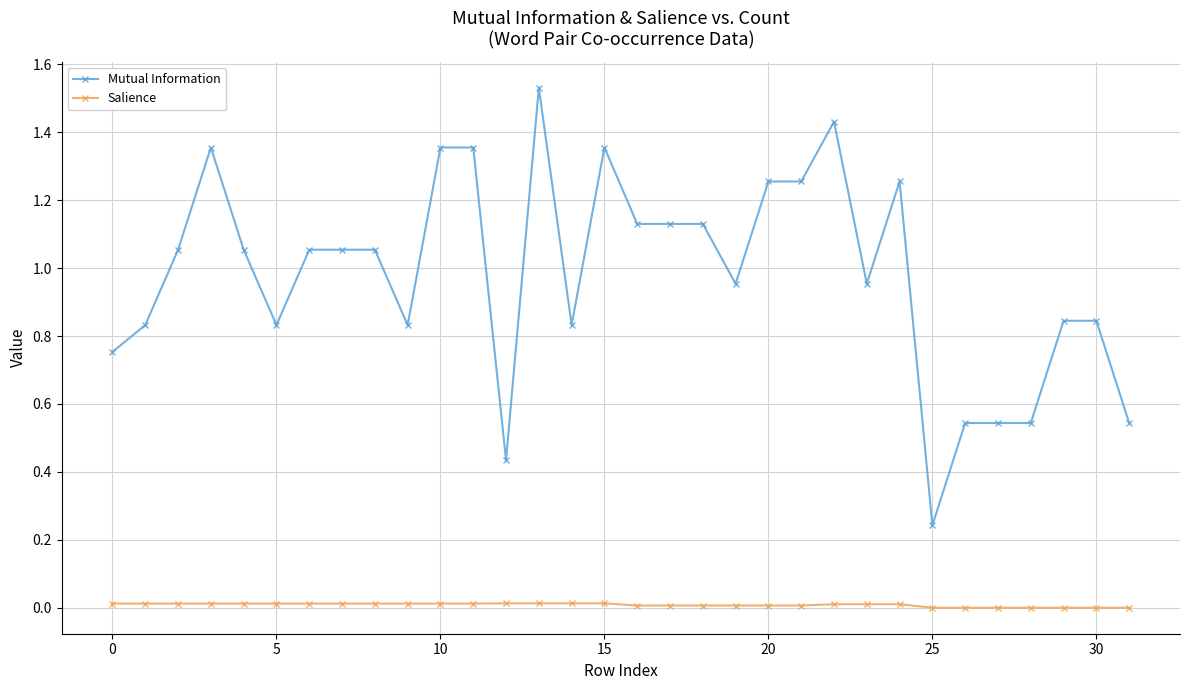

True or false: Salience and Mutual Information cross at least once.

False